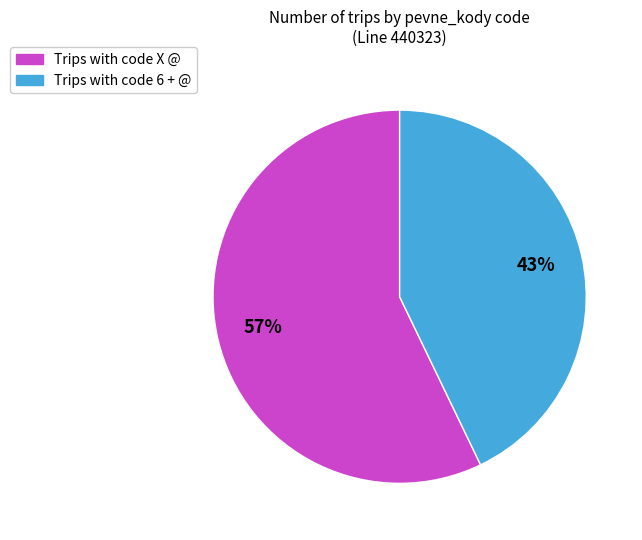

To the nearest percent, what is the difference between the largest and smallest slice percentages?

14%